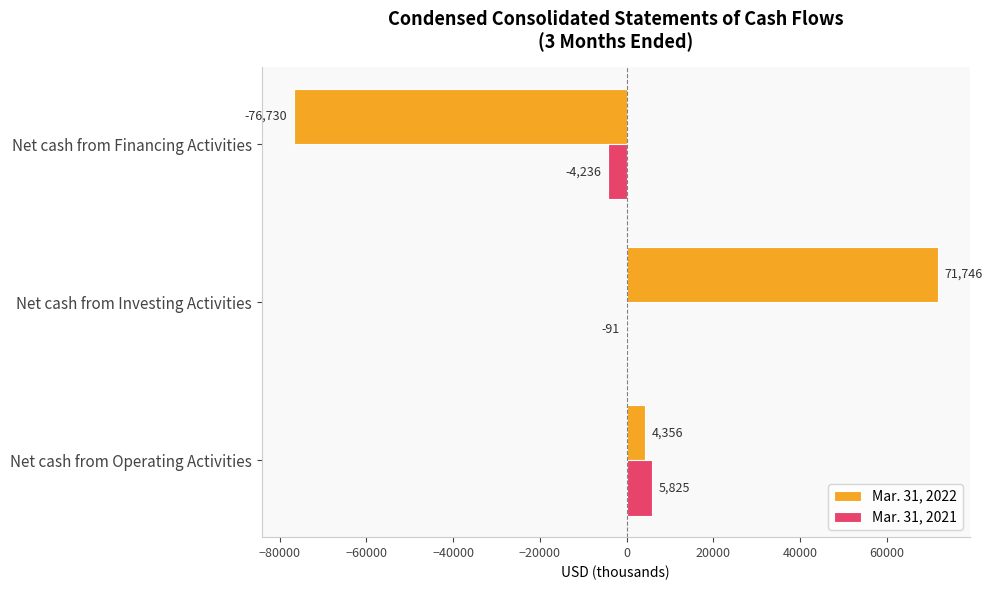

How many Mar. 31, 2022 values are between -76730 and 71746?

3